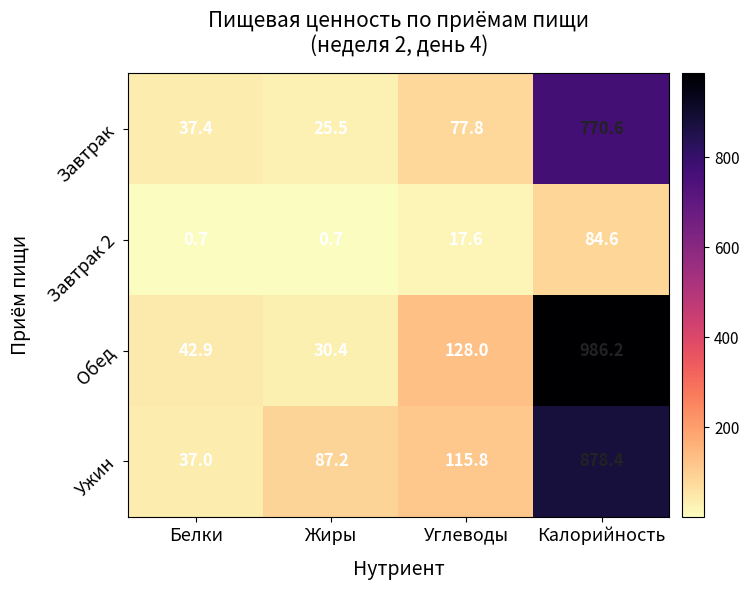

Which series changed the most between Белки and Калорийность?

Обед